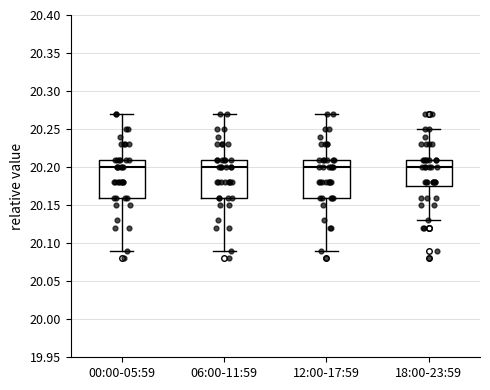

Reading left to right, read every box against the y-axis: the position of its median line, the range the box covers, and the ends of its whiskers. The values are not printed on the chart, so give them approximately, as read against the axis.

00:00-05:59: median 20.200, box 20.160 to 20.210, whiskers 20.090 to 20.270
06:00-11:59: median 20.200, box 20.160 to 20.210, whiskers 20.090 to 20.270
12:00-17:59: median 20.200, box 20.160 to 20.210, whiskers 20.090 to 20.270
18:00-23:59: median 20.200, box 20.175 to 20.210, whiskers 20.130 to 20.250